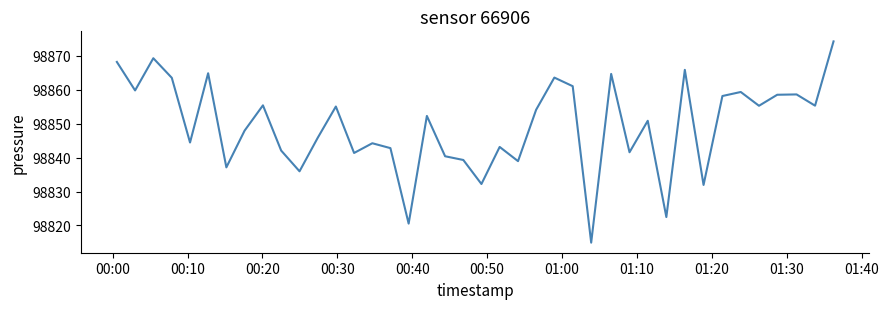

What is the maximum value shown in the chart?

98874.3